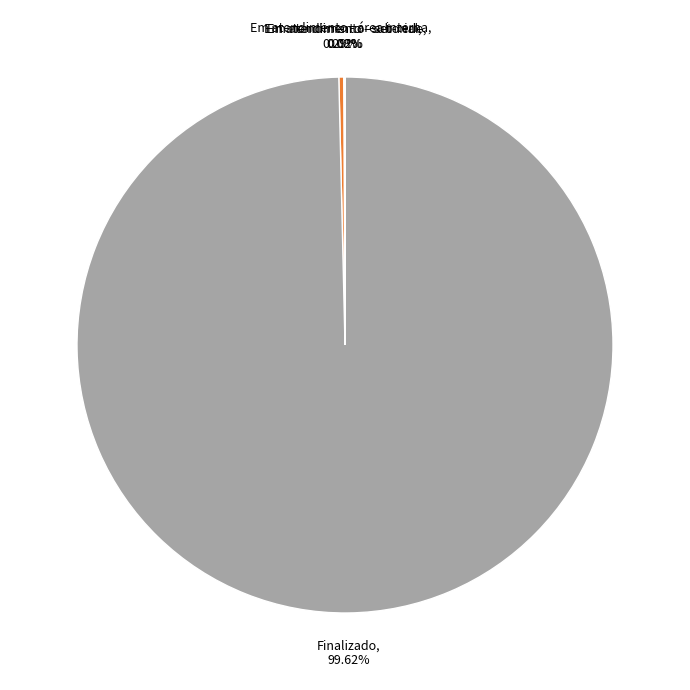

Is there any slice that represents more than half of the pie?

Yes